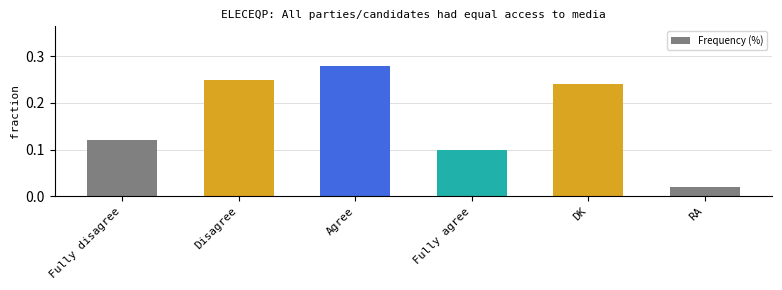

What is the sum of the values at Agree and DK?

0.5